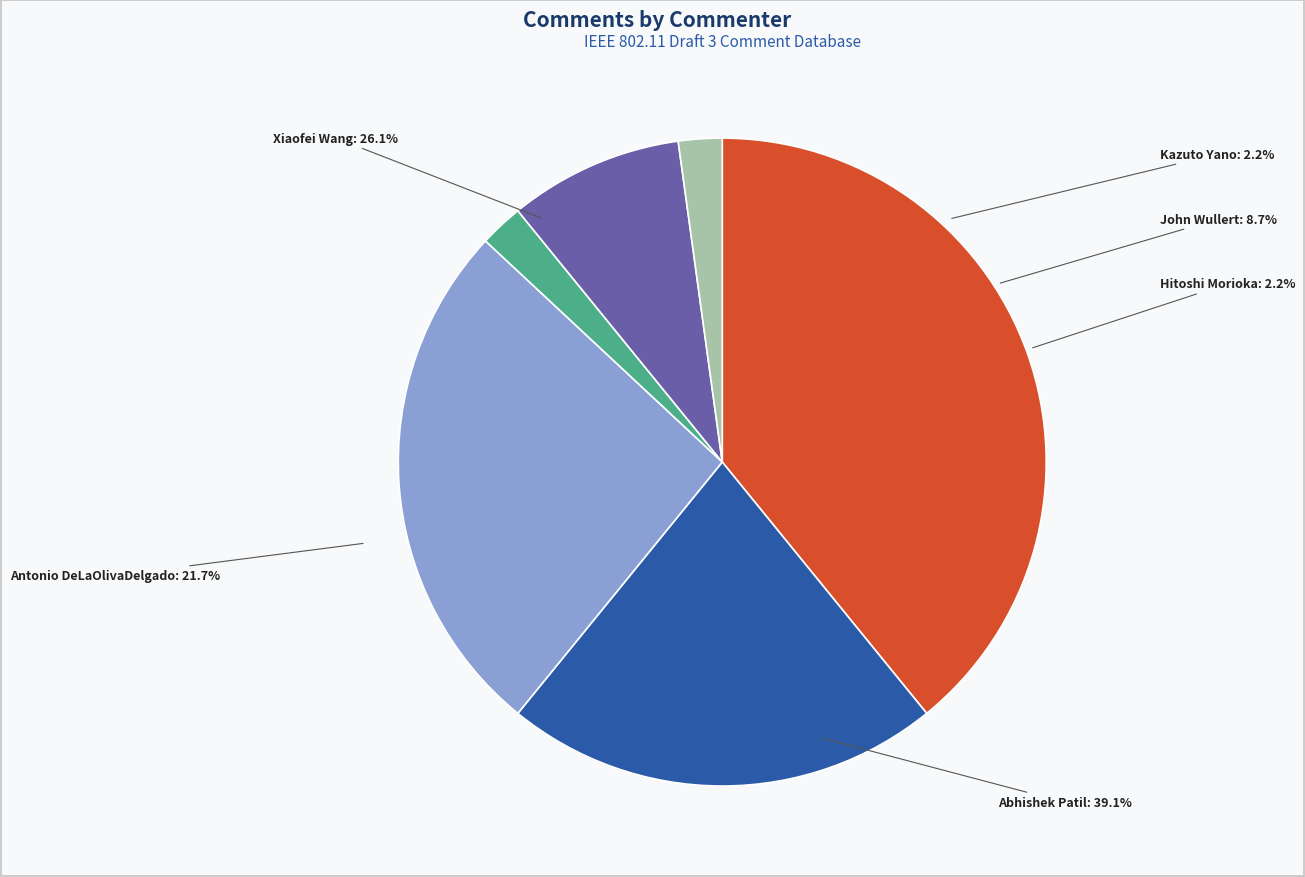

Which slice is the smallest?

Hitoshi Morioka